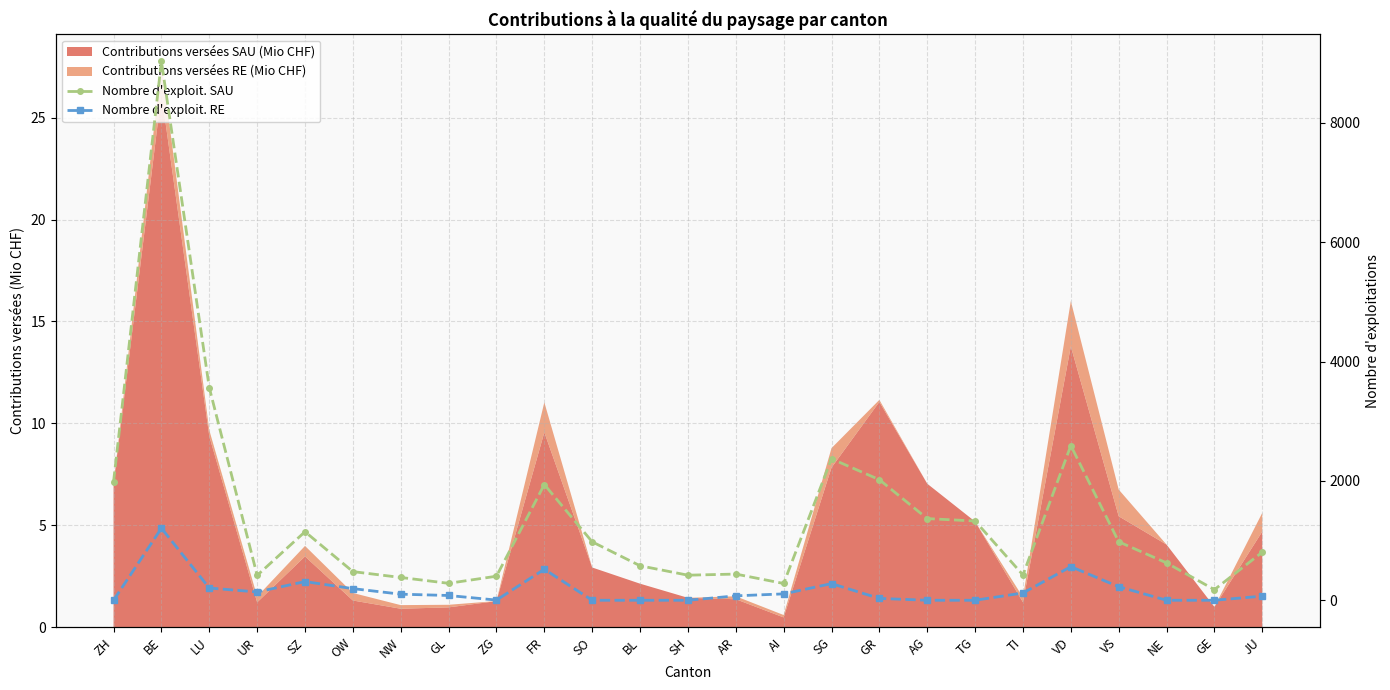

At SO, list the series in order from largest to smallest.

Nombre d'exploit. SAU, Nombre d'exploit. RE